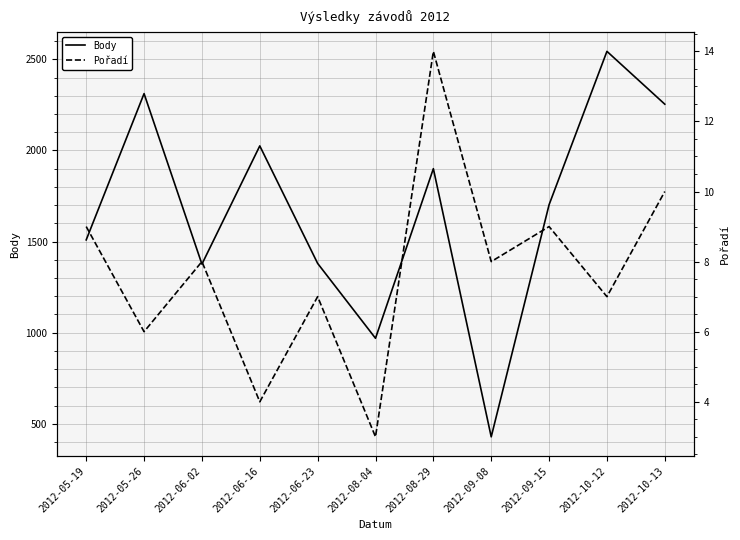

Between 2012-05-19 and 2012-06-23, which series saw the biggest shift?

Body